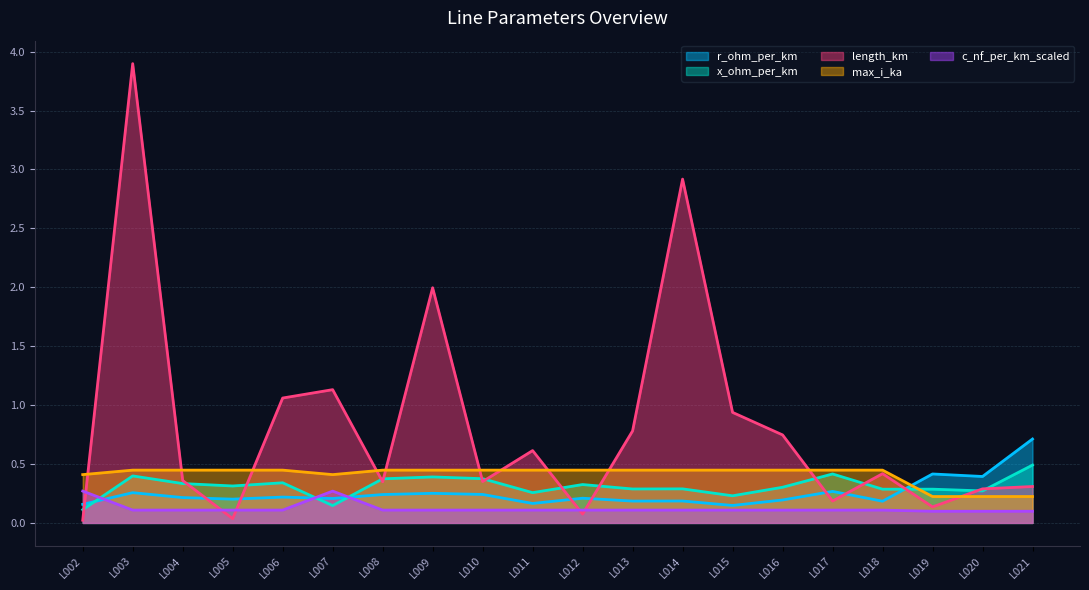

What is the average value of the c_nf_per_km_scaled series?

0.1